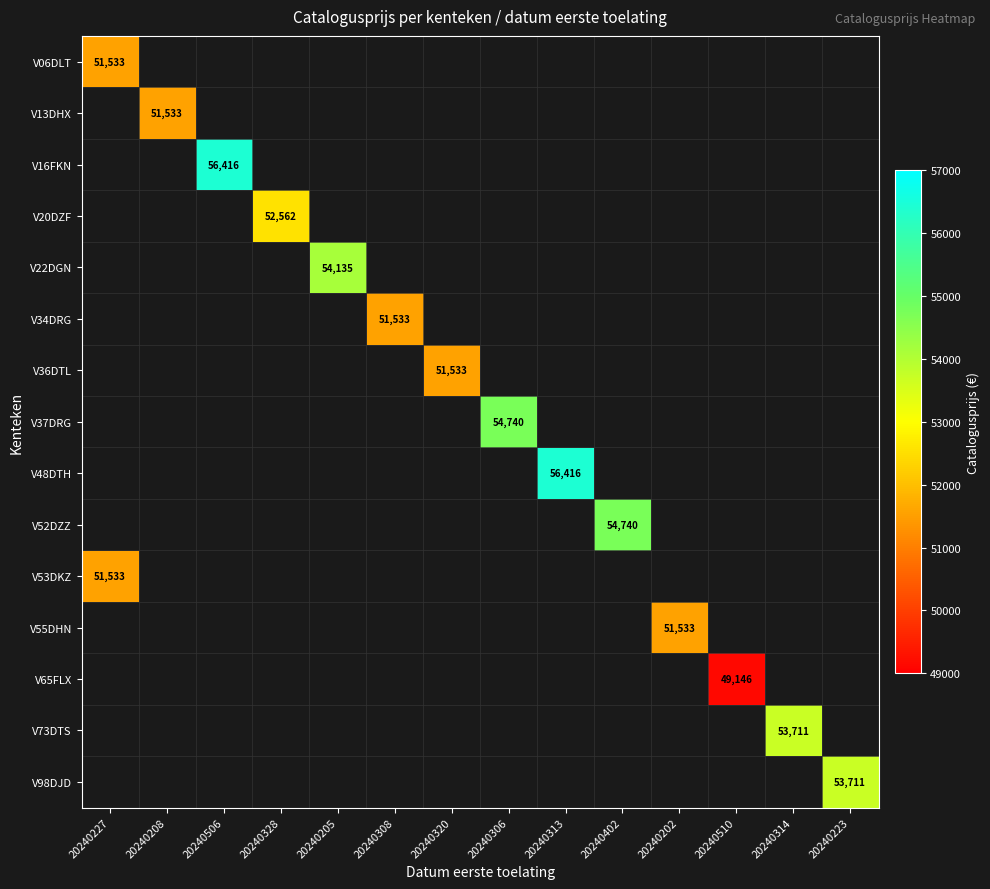

At how many categories does at least one series exceed 54568?

4